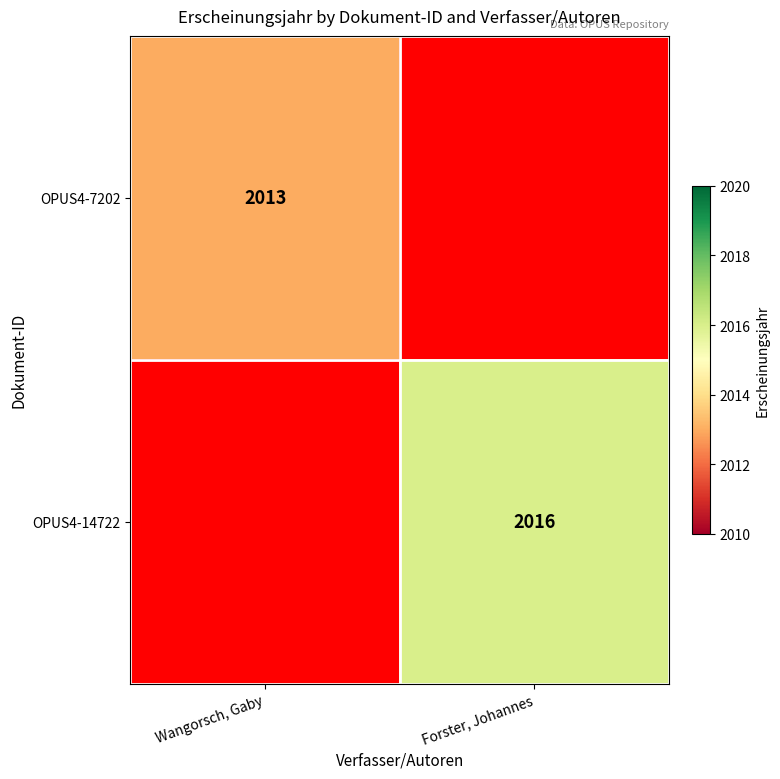

At how many categories does at least one series exceed 2014?

1